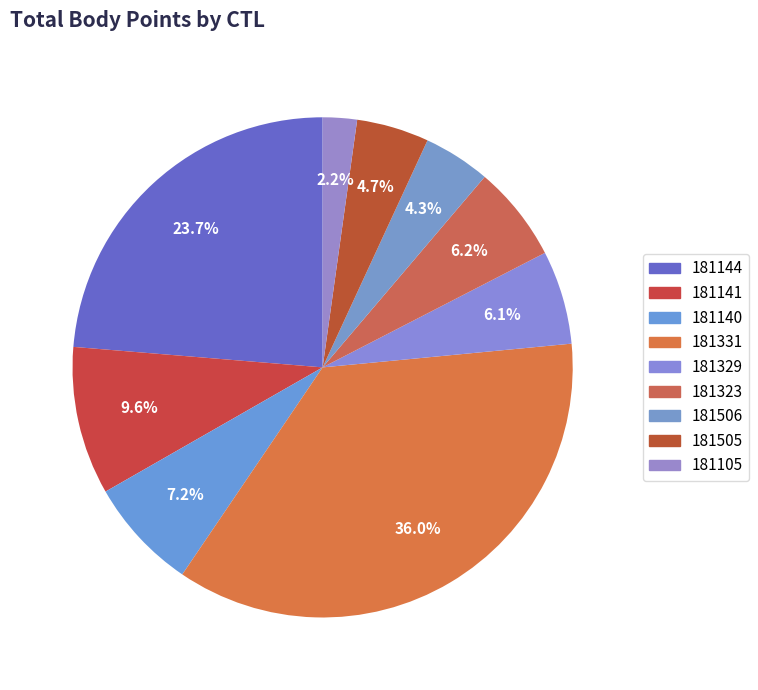

Count the number of slices in the pie.

9